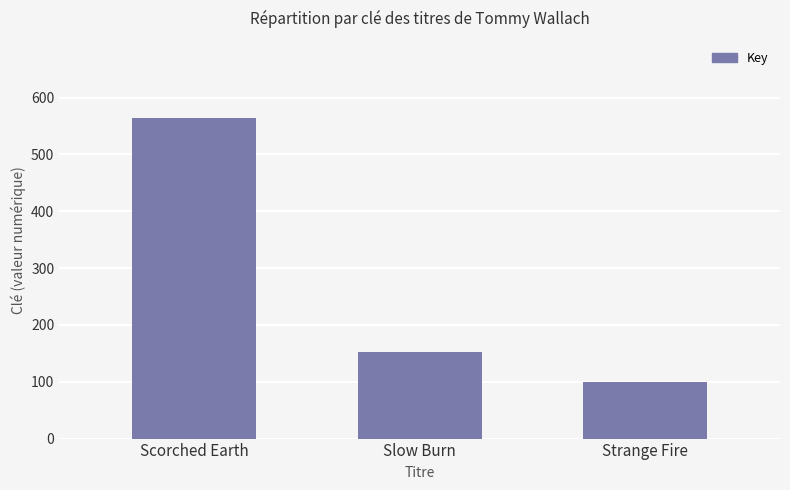

List the labels in order of value, smallest first.

Strange Fire, Slow Burn, Scorched Earth